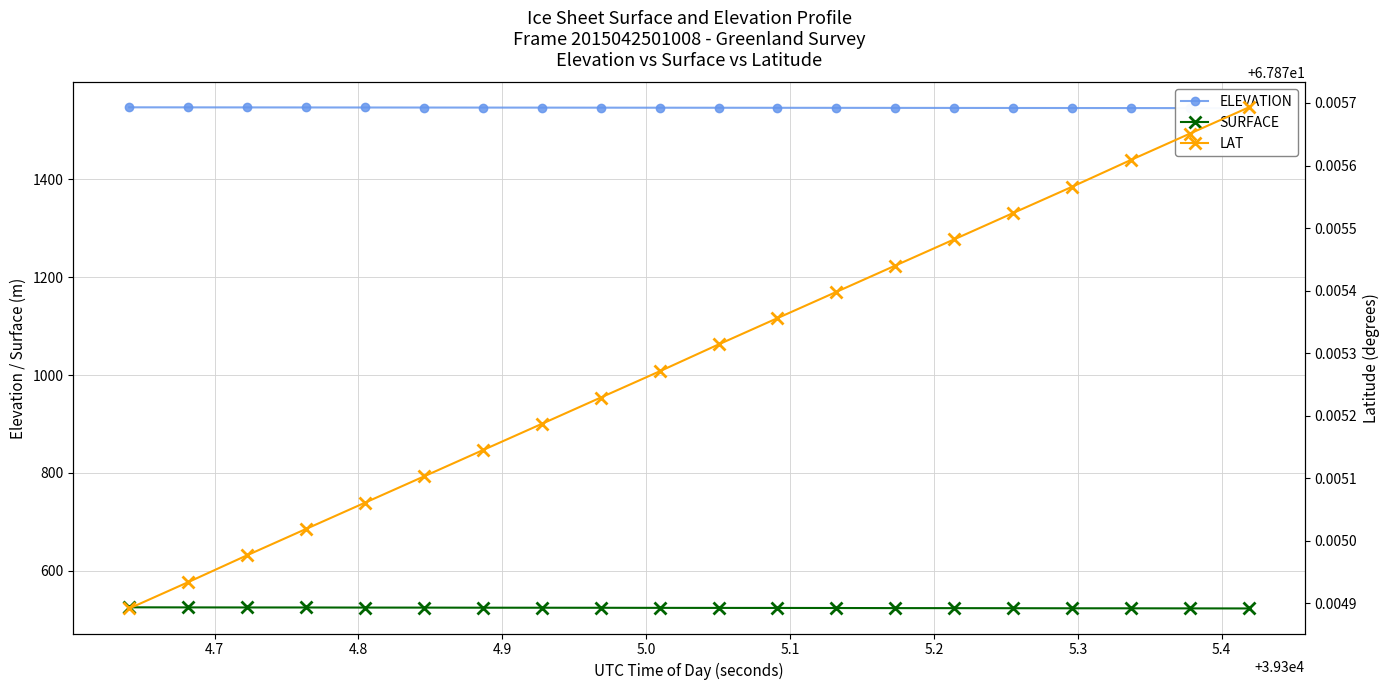

What is the lowest value of the SURFACE series?

523.1